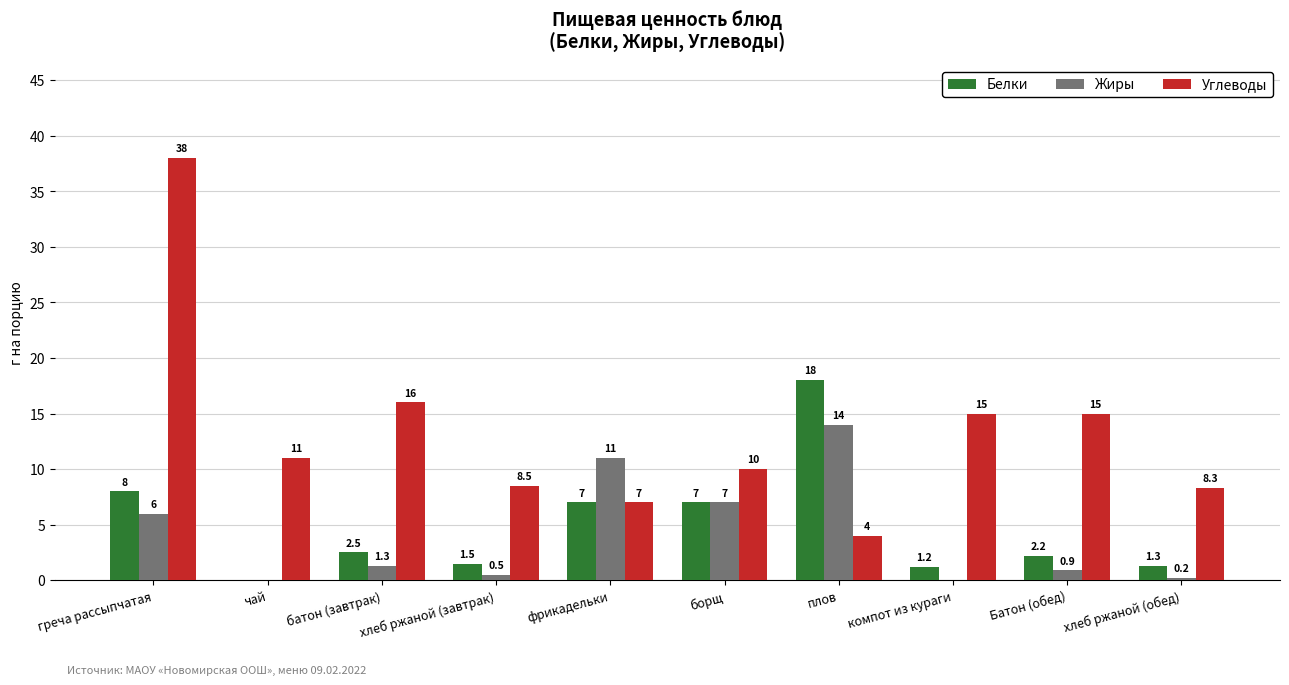

What is the highest value of the Белки series?

18.0